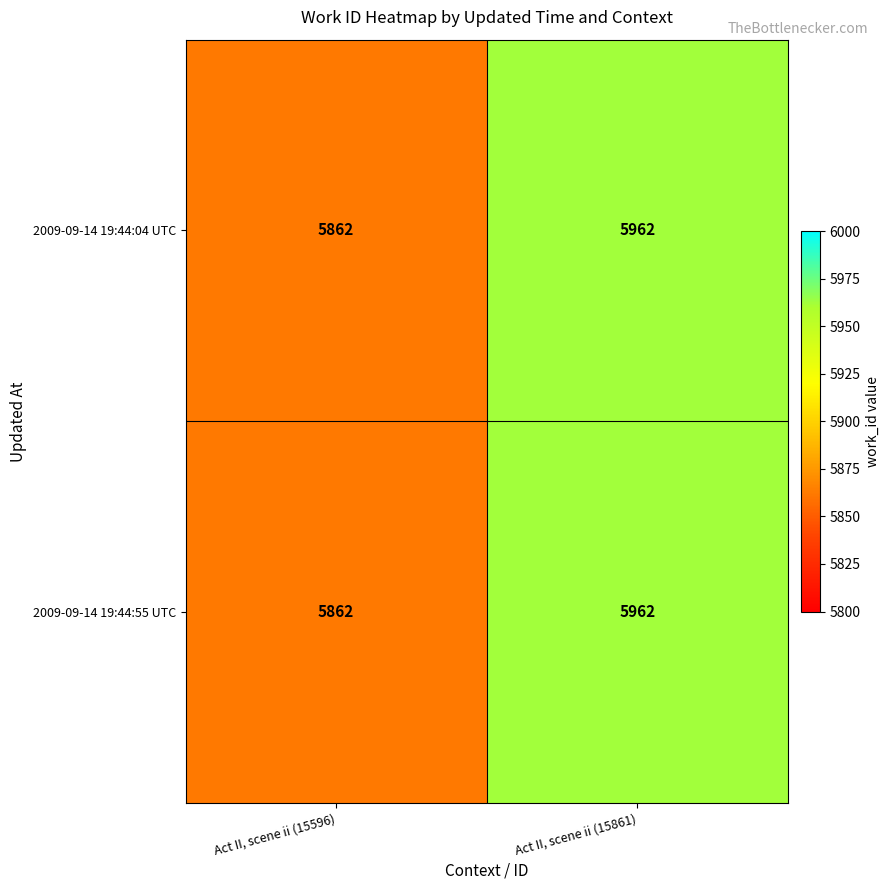

Reading left to right, transcribe all the data shown in this chart.

2009-09-14 19:44:04 UTC: 5862	5962
2009-09-14 19:44:55 UTC: 5862	5962